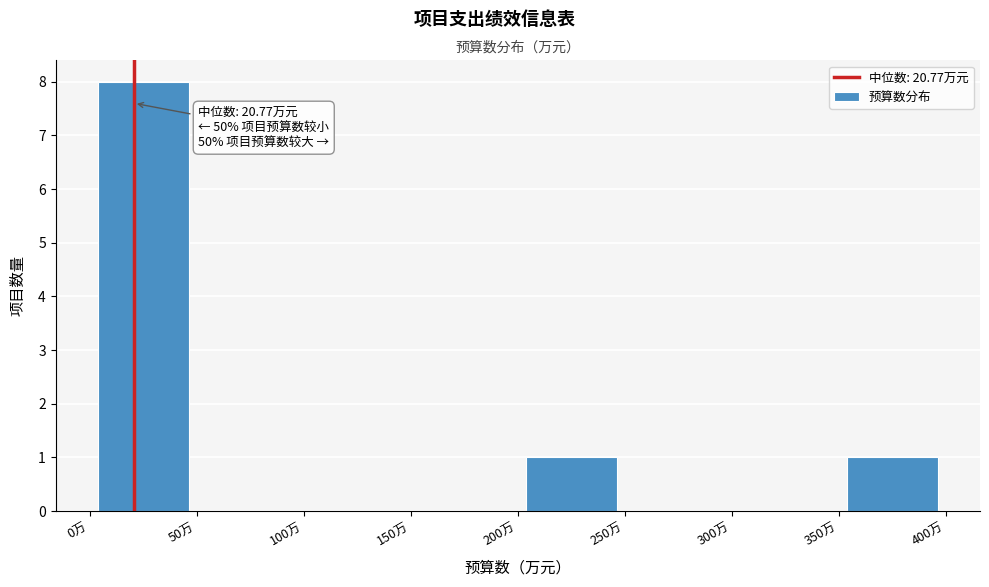

Over which range of the x-axis is the bar tallest?

0 to 50